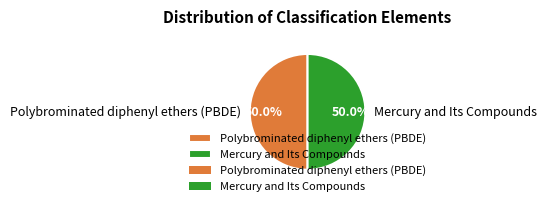

Approximately how many times larger is the value at Mercury and Its Compounds compared to Polybrominated diphenyl ethers (PBDE)?

1.0